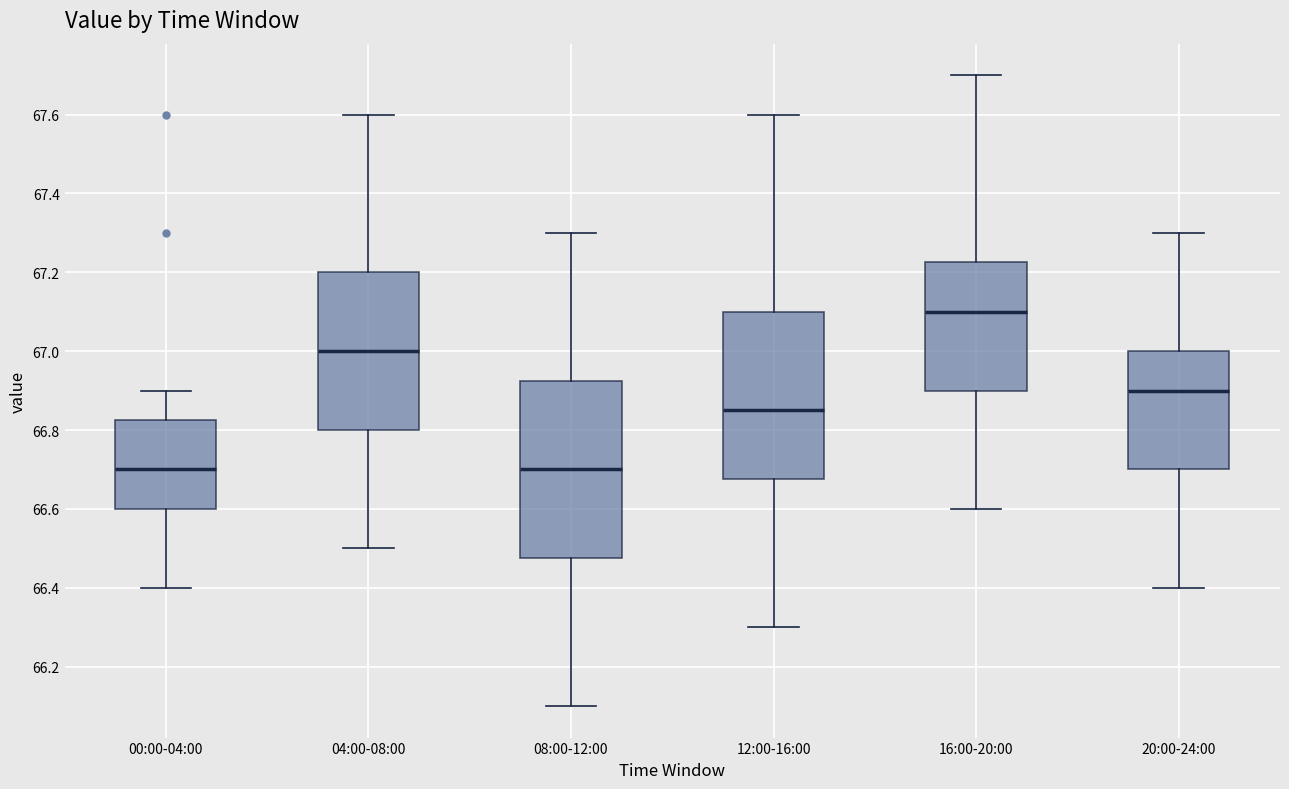

Comparing the boxes themselves (not the whiskers), which one is the tallest?

08:00-12:00